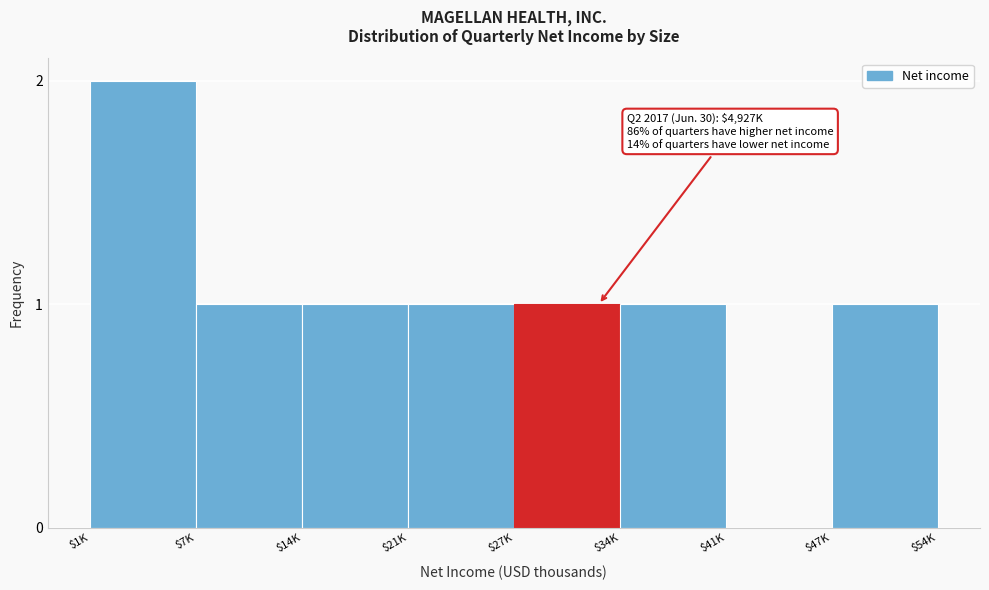

Which category has the highest value across all series?

$1K